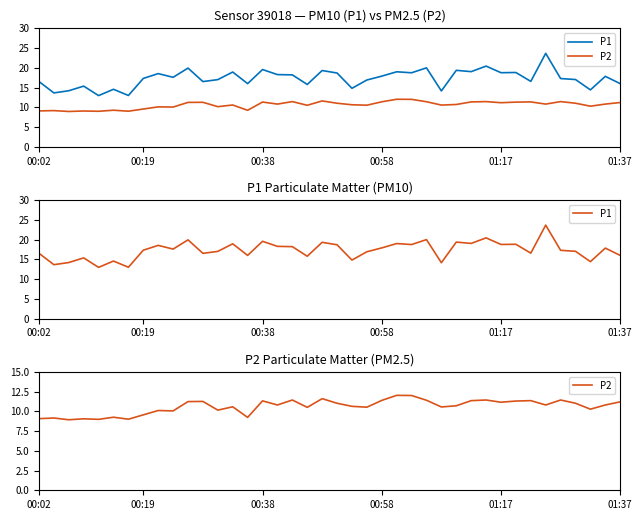

Count the number of data series in this chart.

2